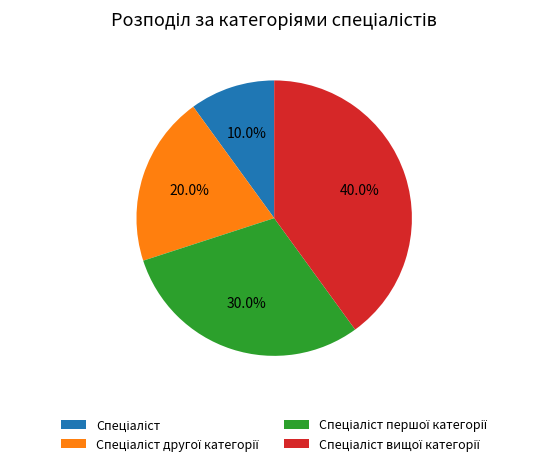

Is there a majority slice in this chart?

No